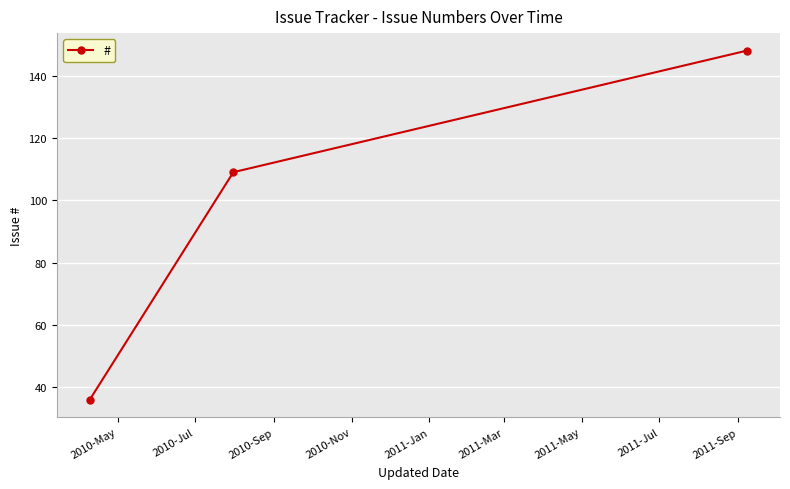

What is the sum of all values?

293